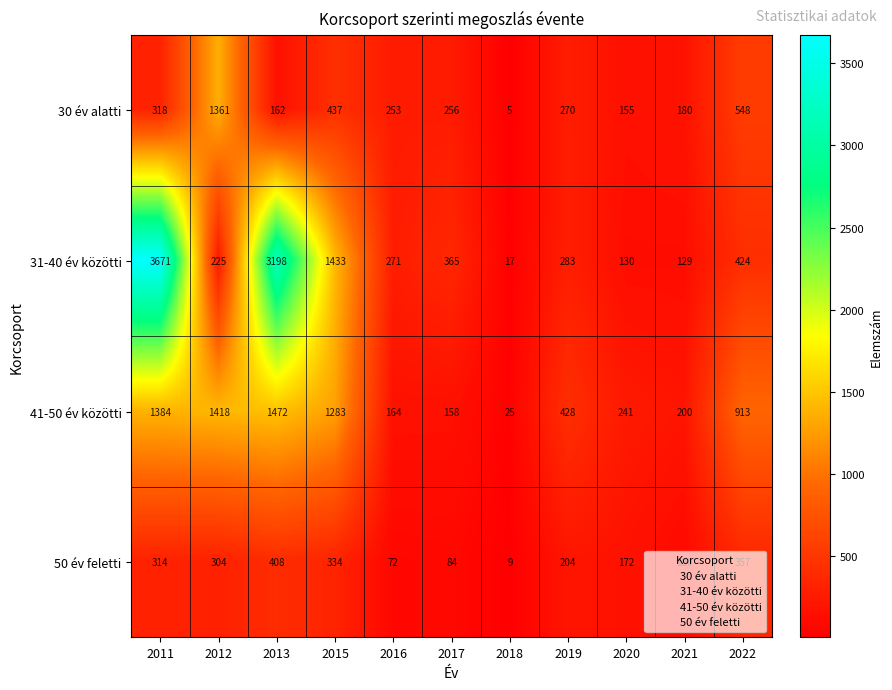

Where is 50 év feletti nearest to the value 208?

2019